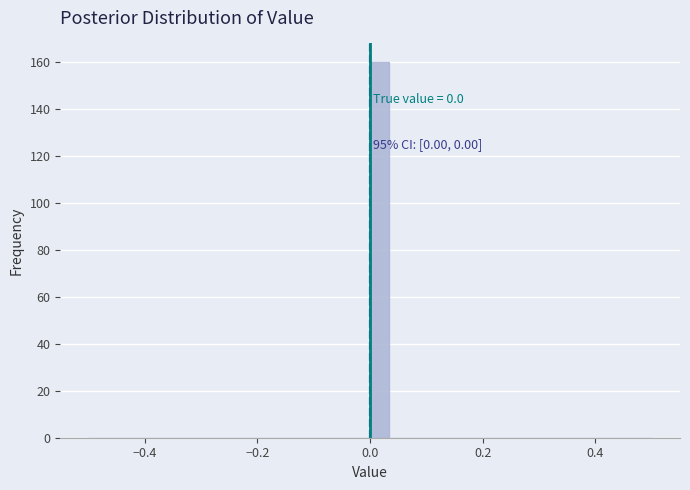

Around what value on the x-axis is the tallest bar? Give the approximate position of its centre, as read against the axis.

0.02